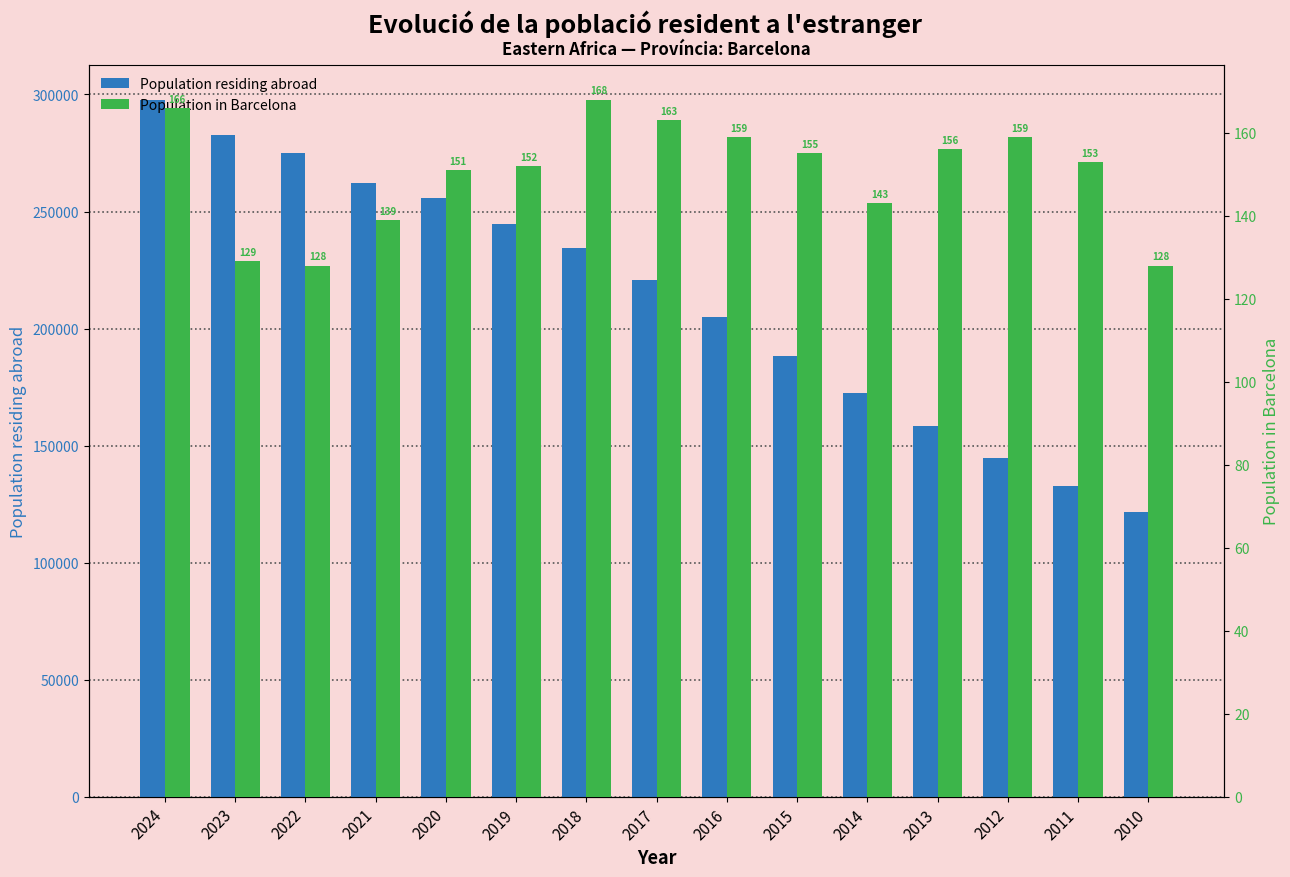

What is the value of the Population residing abroad bar at the 3rd from the left?

274843